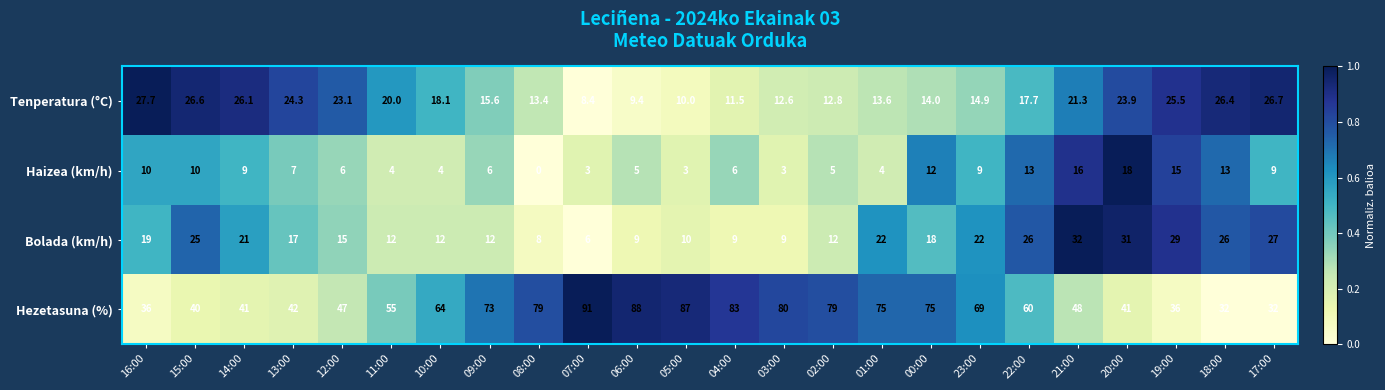

What is the difference between the second highest and minimum values in the Bolada (km/h) series?

25.0